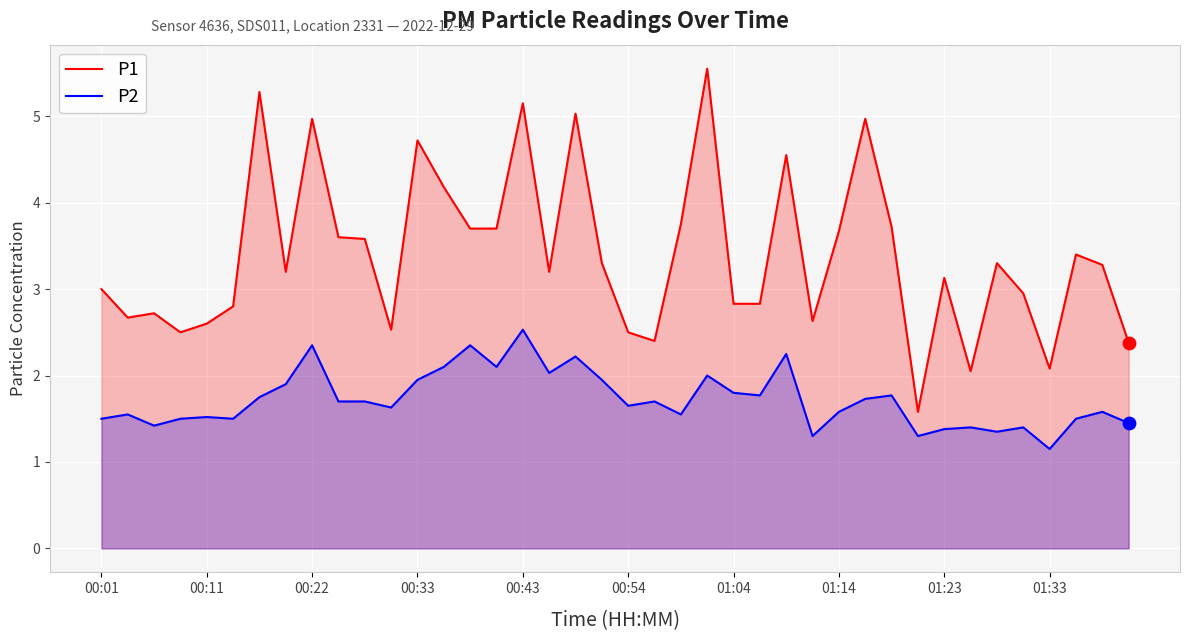

Which series contains the lowest Y value?

P2